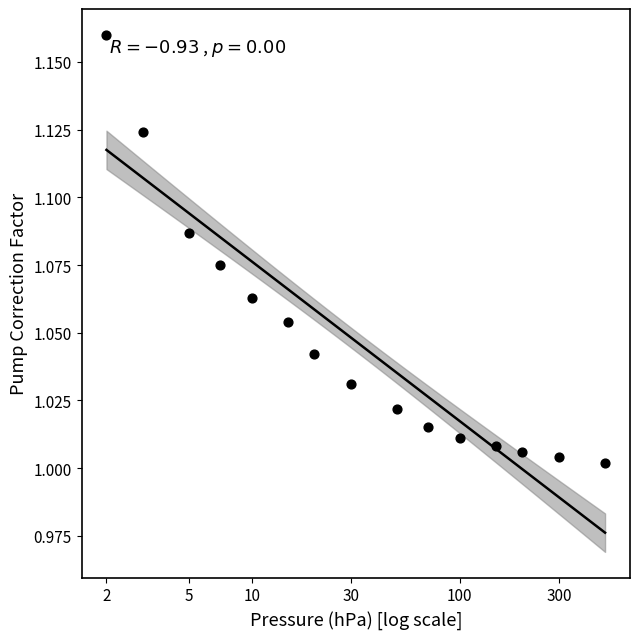

What is the range of X values (max minus min)?

2.4